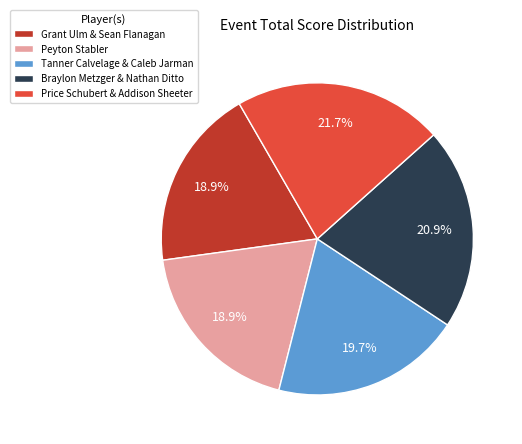

Is there a majority slice in this chart?

No